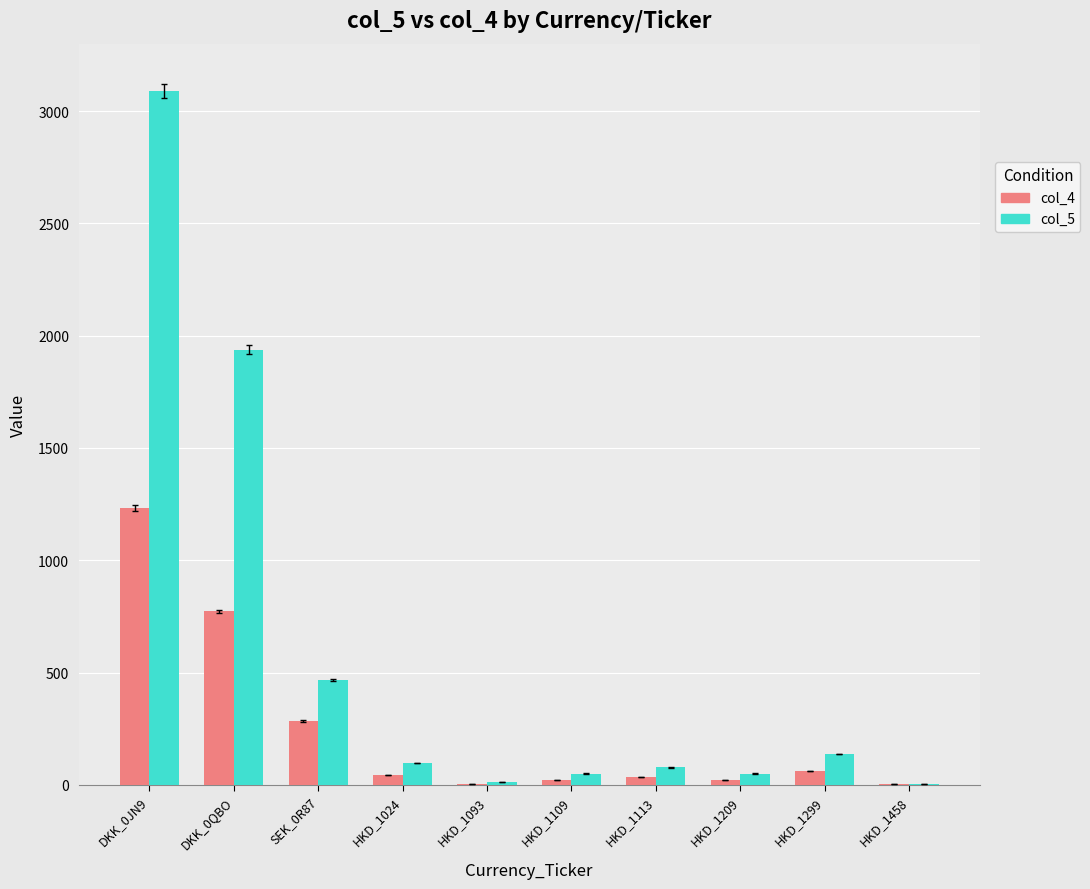

Which series has the largest range (max minus min)?

col_5